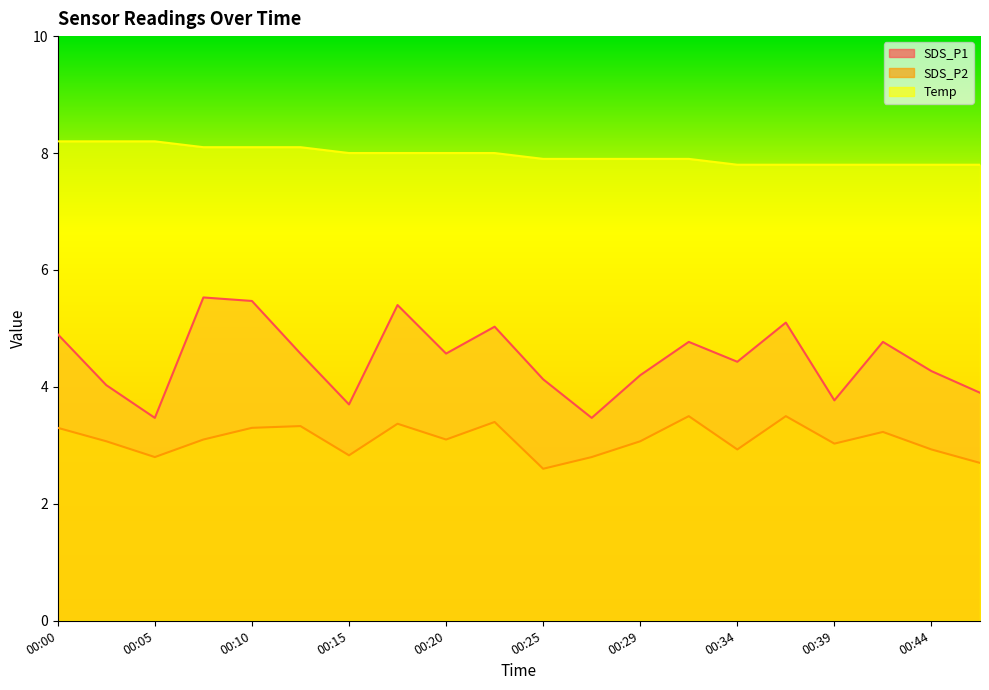

Reading left to right, list all the values displayed in this chart.

SDS_P1: 00:00=4.9	00:03=4.0	00:05=3.5	00:07=5.5	00:10=5.5	00:12=4.6	00:15=3.7	00:17=5.4	00:20=4.6	00:22=5.0	00:25=4.1	00:27=3.5	00:29=4.2	00:32=4.8	00:34=4.4	00:37=5.1	00:39=3.8	00:42=4.8	00:44=4.3	00:46=3.9
SDS_P2: 00:00=3.3	00:03=3.1	00:05=2.8	00:07=3.1	00:10=3.3	00:12=3.3	00:15=2.8	00:17=3.4	00:20=3.1	00:22=3.4	00:25=2.6	00:27=2.8	00:29=3.1	00:32=3.5	00:34=2.9	00:37=3.5	00:39=3.0	00:42=3.2	00:44=2.9	00:46=2.7
Temp: 00:00=8.2	00:03=8.2	00:05=8.2	00:07=8.1	00:10=8.1	00:12=8.1	00:15=8.0	00:17=8.0	00:20=8.0	00:22=8.0	00:25=7.9	00:27=7.9	00:29=7.9	00:32=7.9	00:34=7.8	00:37=7.8	00:39=7.8	00:42=7.8	00:44=7.8	00:46=7.8